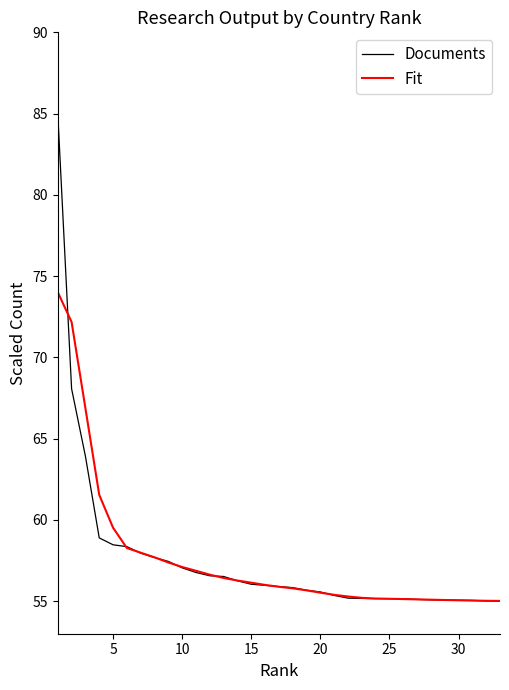

Which series has the largest range (max minus min)?

Documents